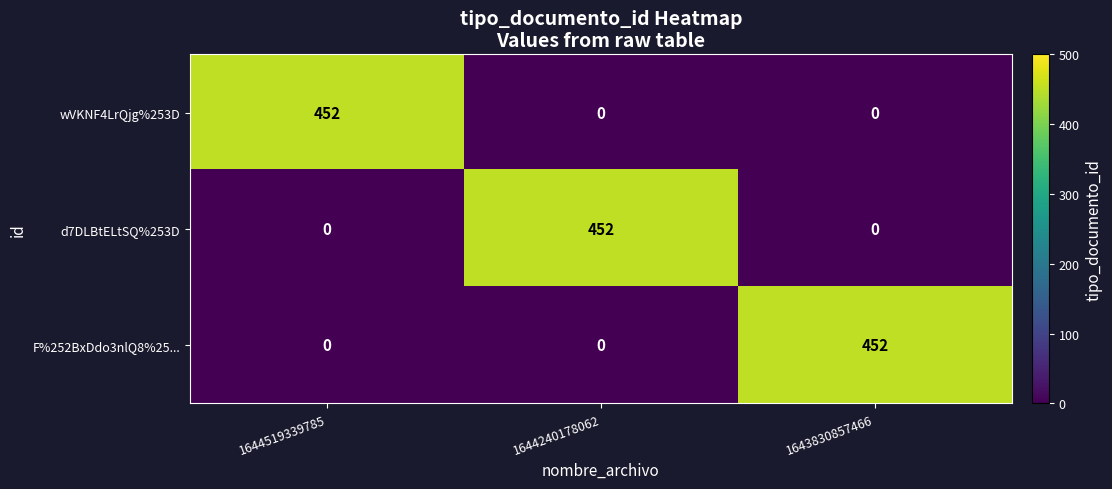

At how many categories does at least one series exceed 173?

3